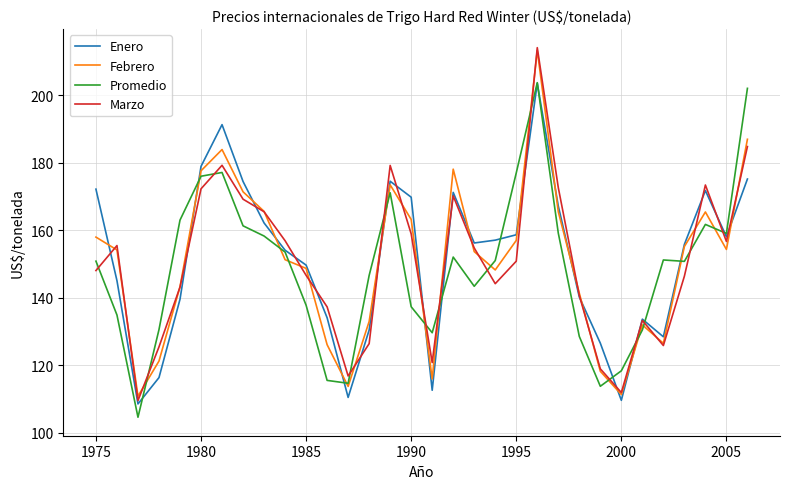

What is the smallest value displayed?

104.7